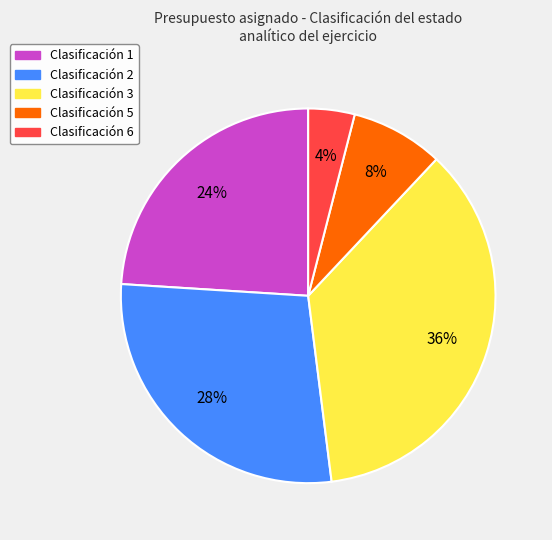

Is there a majority slice in this chart?

No